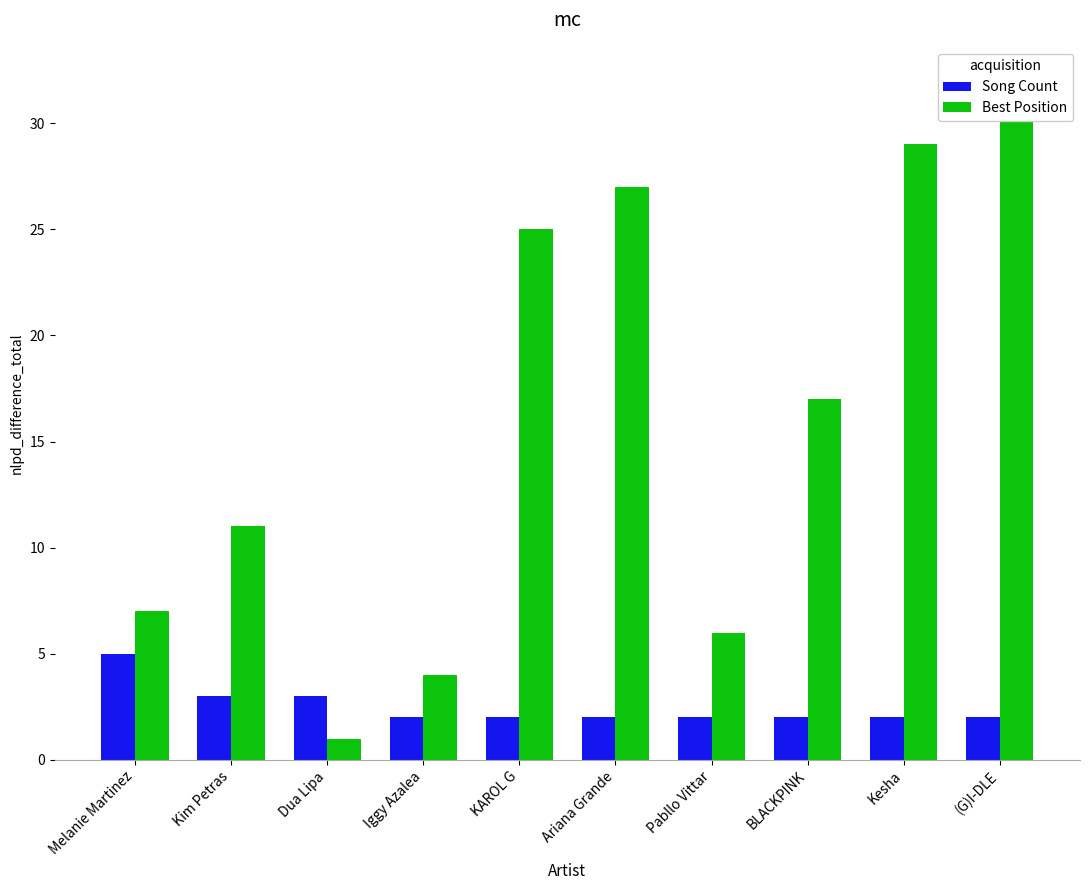

Which has a higher value, Kesha or Melanie Martinez?

Melanie Martinez